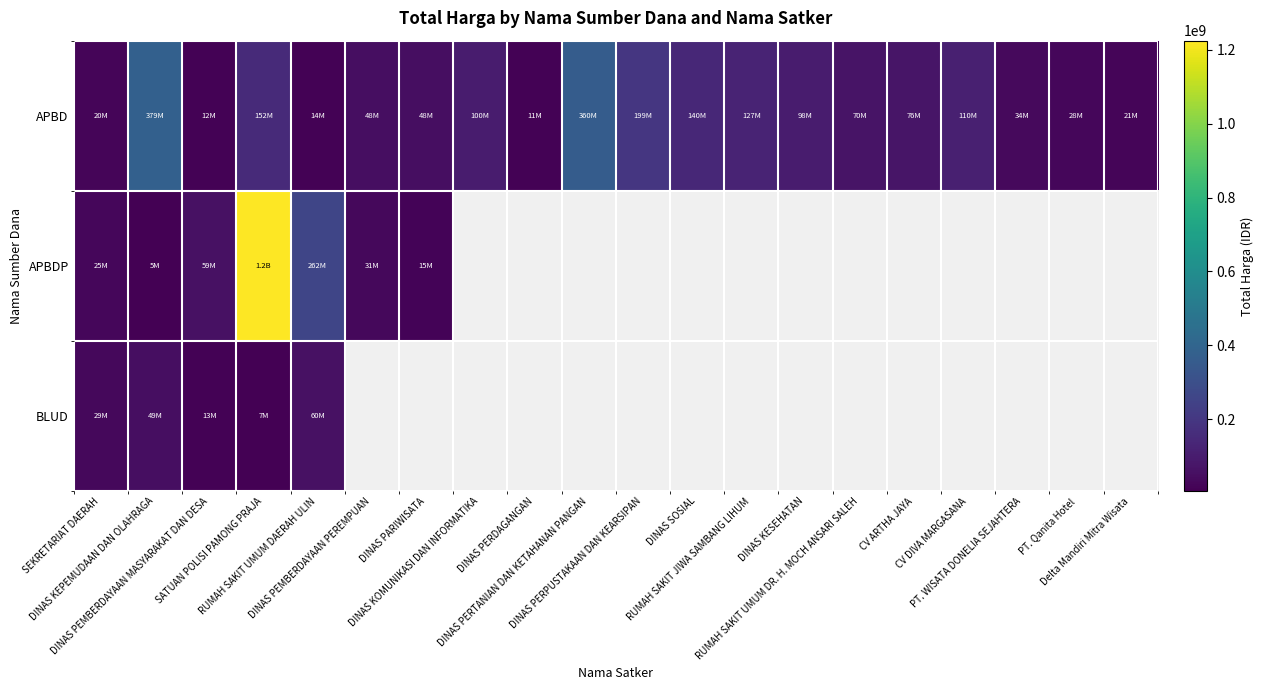

Between RUMAH SAKIT UMUM DAERAH ULIN and PT. Qanita Hotel, which series saw the biggest shift?

APBD